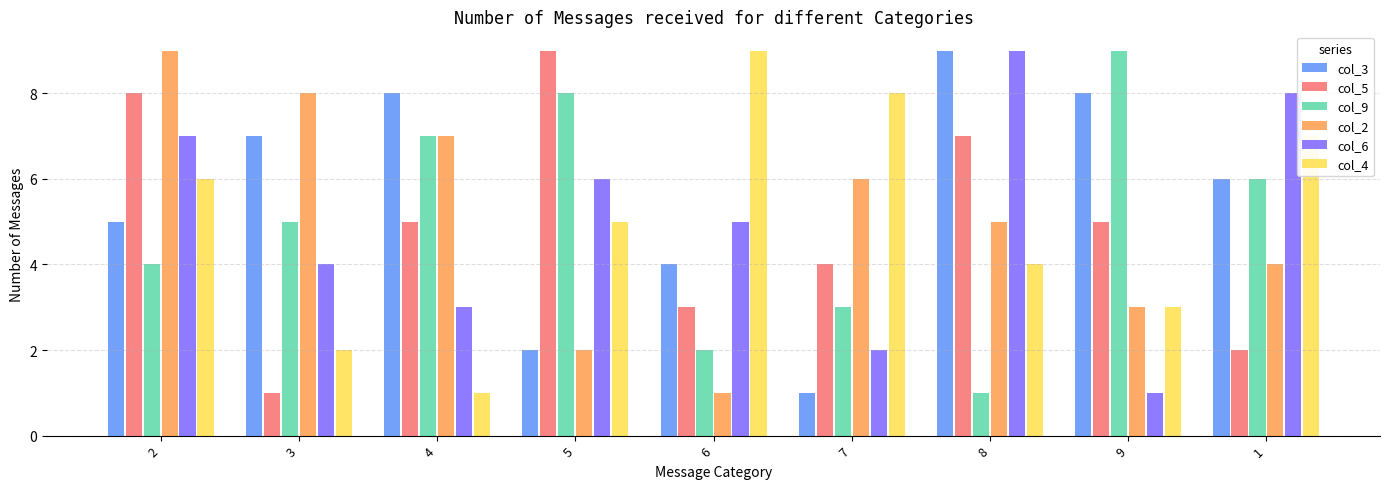

What are all the series names shown in the legend?

col_3, col_5, col_9, col_2, col_6, col_4